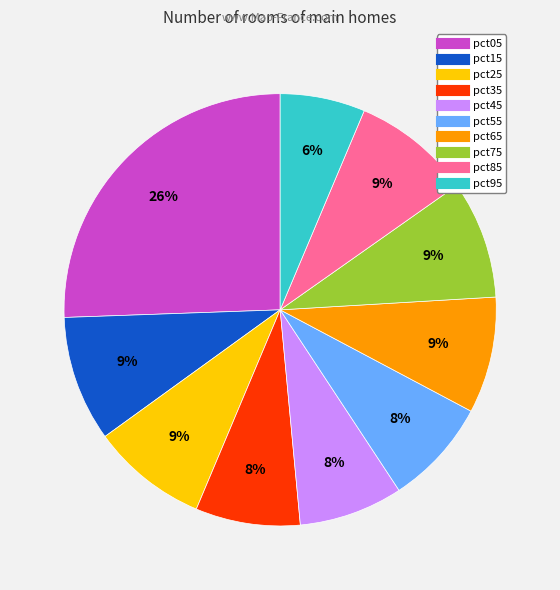

Is it true that pct75 is 21% of the pie?

False